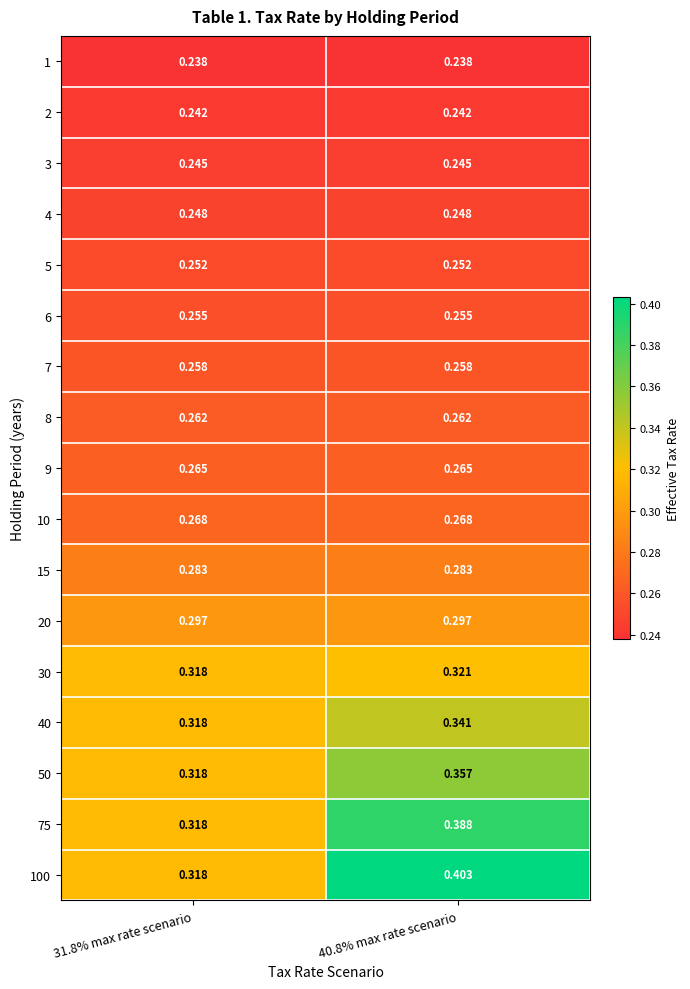

What is the difference between the highest and lowest values at 31.8% max rate scenario?

0.1